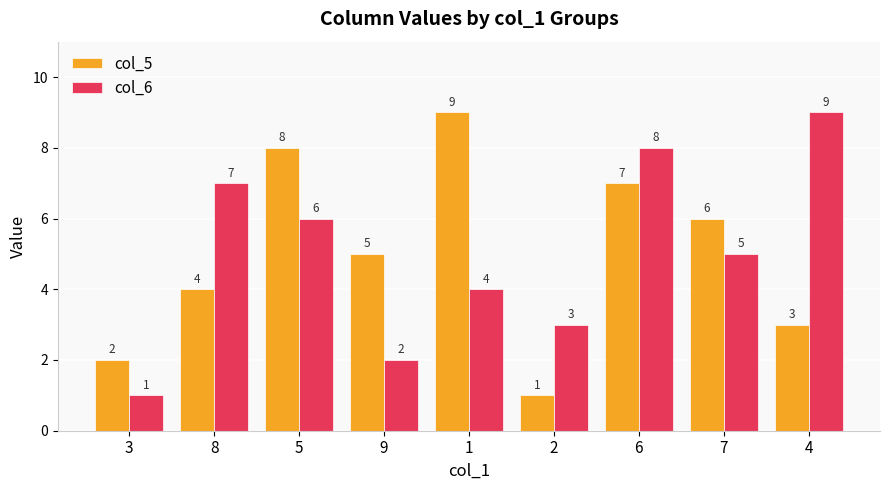

What is the difference between the col_5 values at 9 and 4?

2